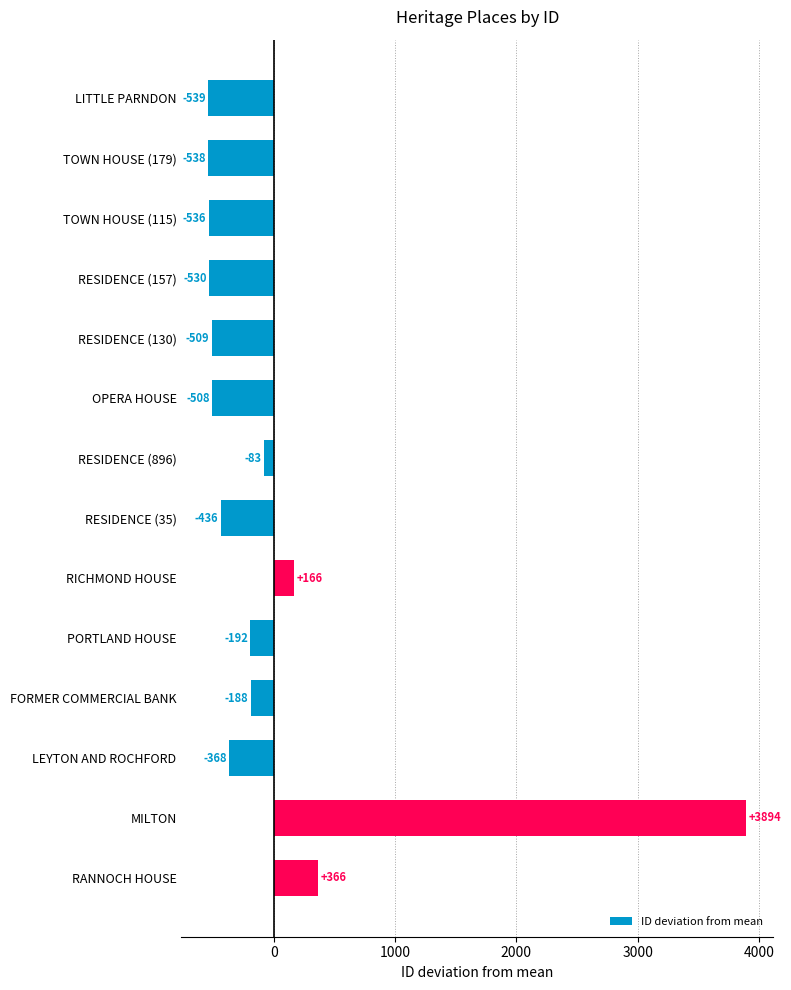

How many categories are shown in the chart?

14